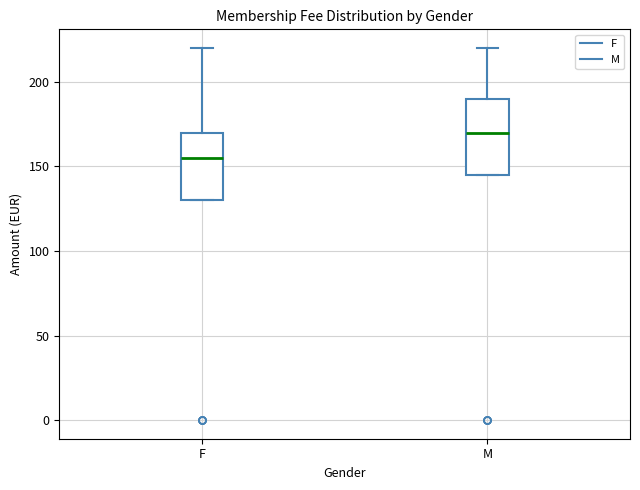

Which box is the tallest, from its lower edge to its upper edge?

M